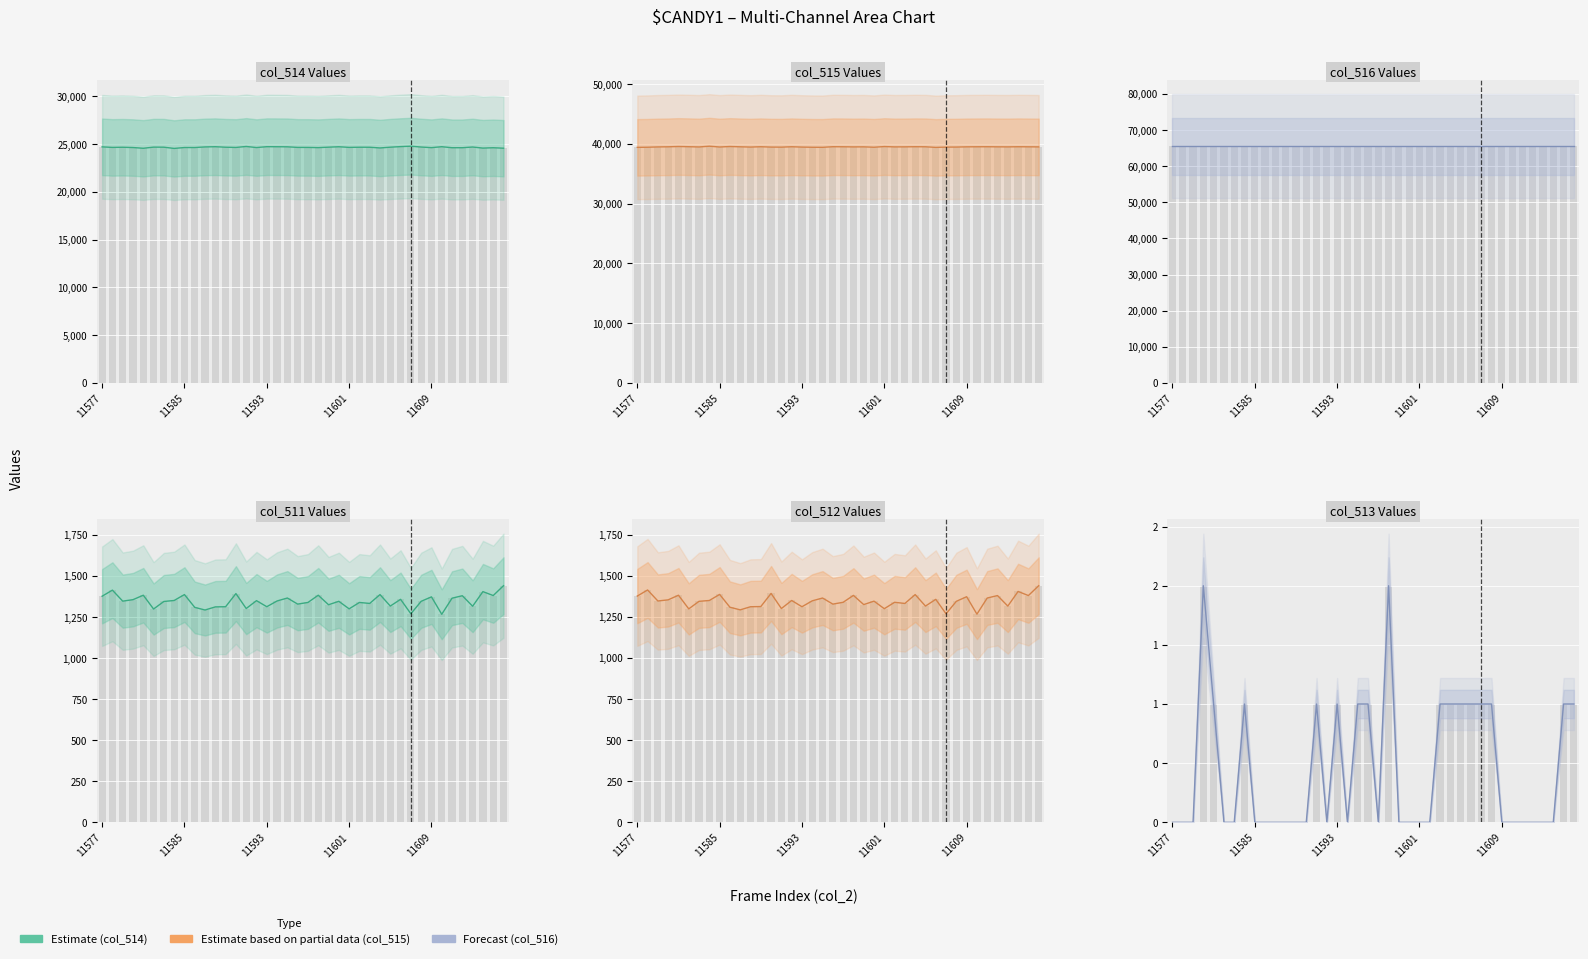

What is the approximate value of Column 512 at 31, to the nearest 50?

1350